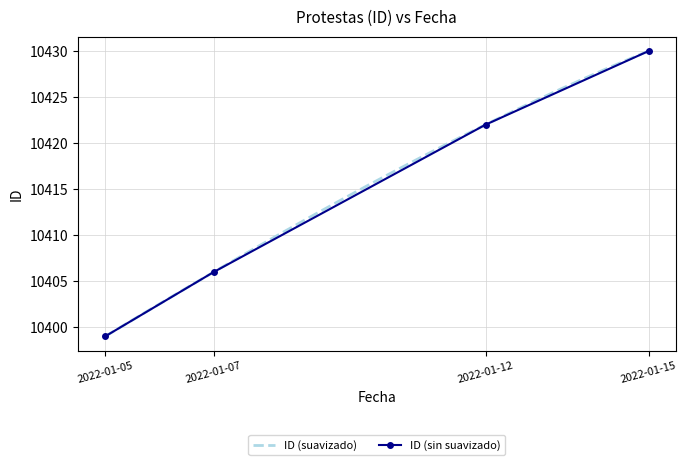

List the labels in order of ID (sin suavizado) value, smallest first.

2022-01-05, 2022-01-07, 2022-01-12, 2022-01-15